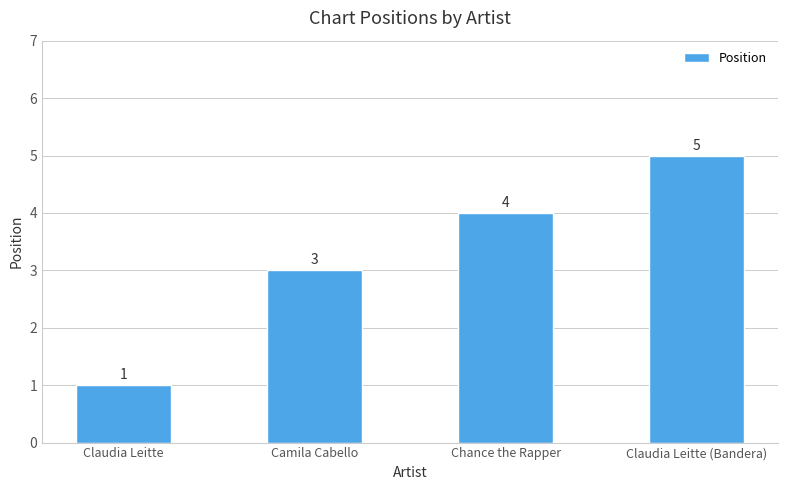

Reading left to right, what are all the values shown in this chart?

1	3	4	5